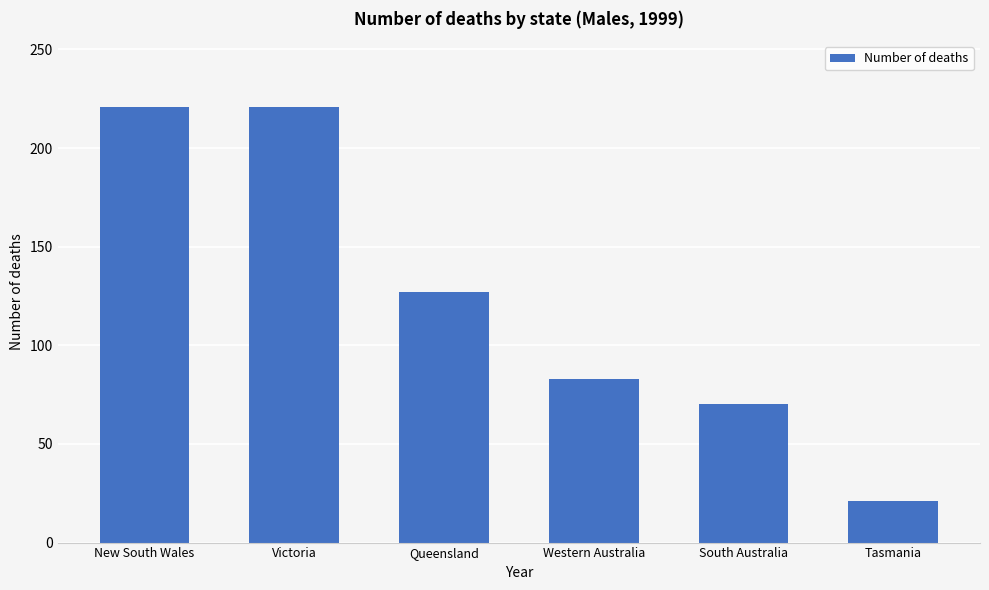

What is the change in value from Western Australia to Tasmania?

-62